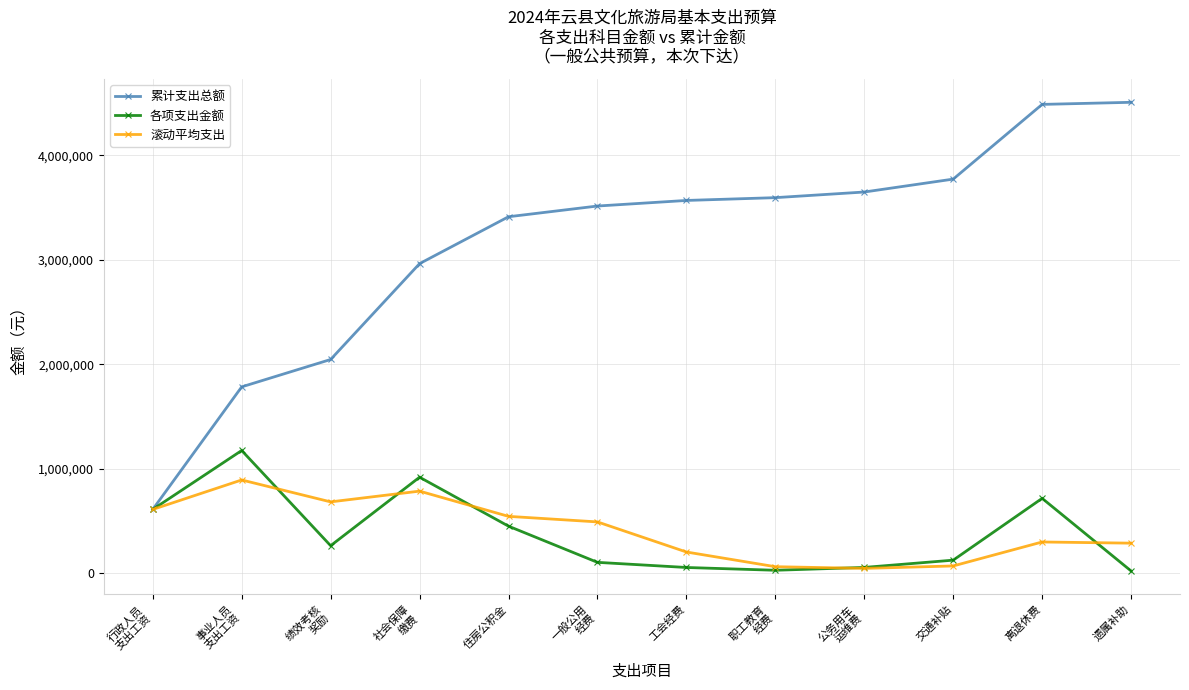

What is the total value across all series at 离退休费?

5501849.6